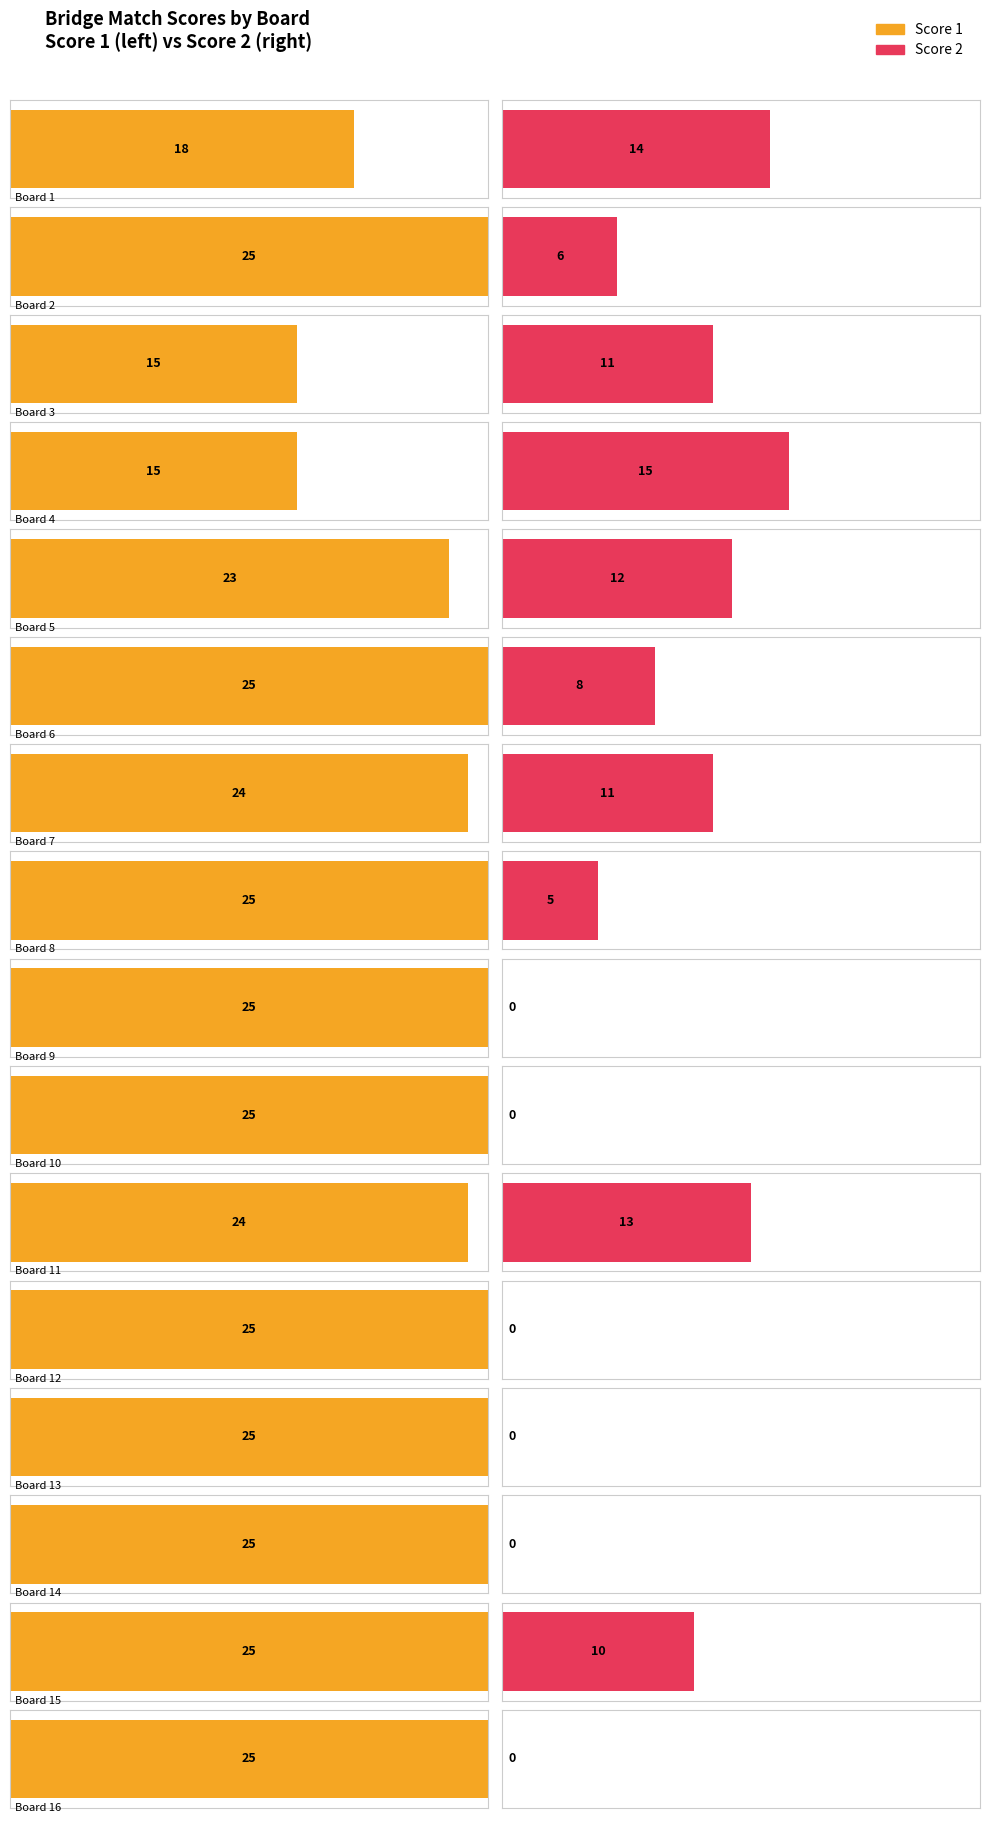

What is the total value across all series at 3?

26